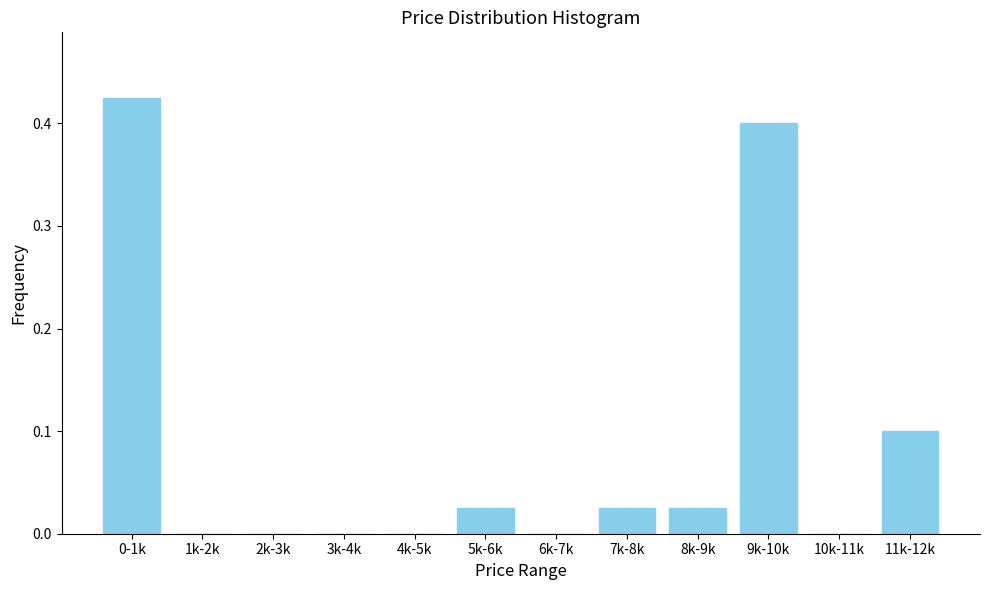

What is the change in value from 6k-7k to 11k-12k?

+0.1